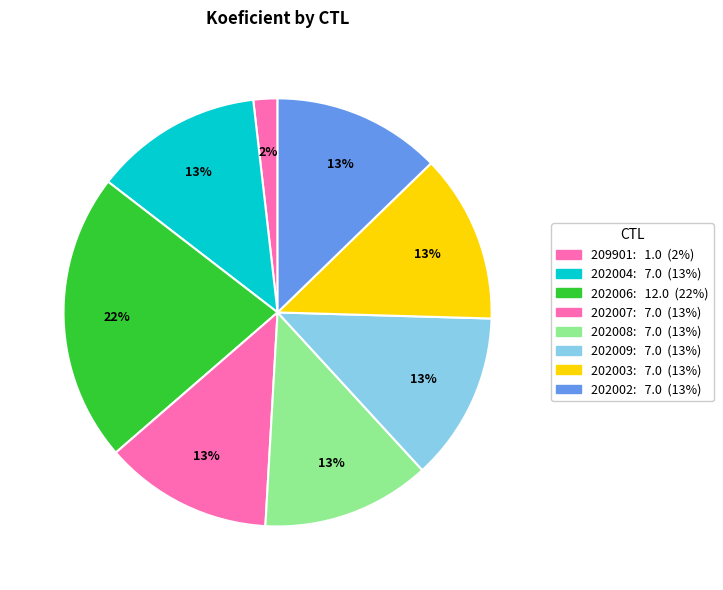

To the nearest percent, what is the difference between the 202003 and 209901 slice percentages?

11%